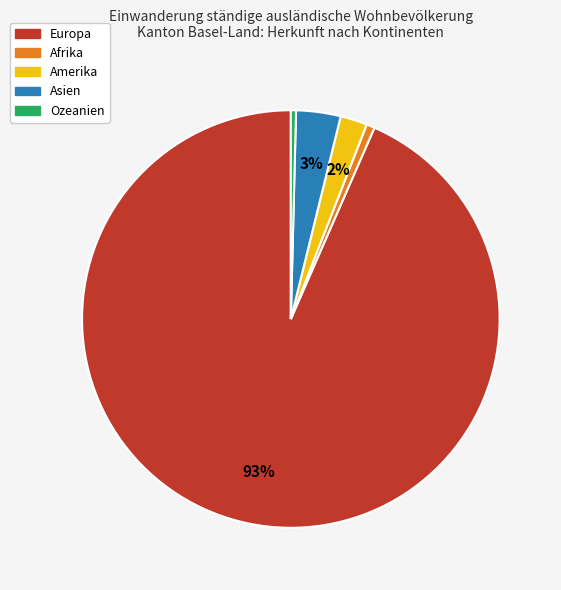

How many segments does this pie chart have?

5